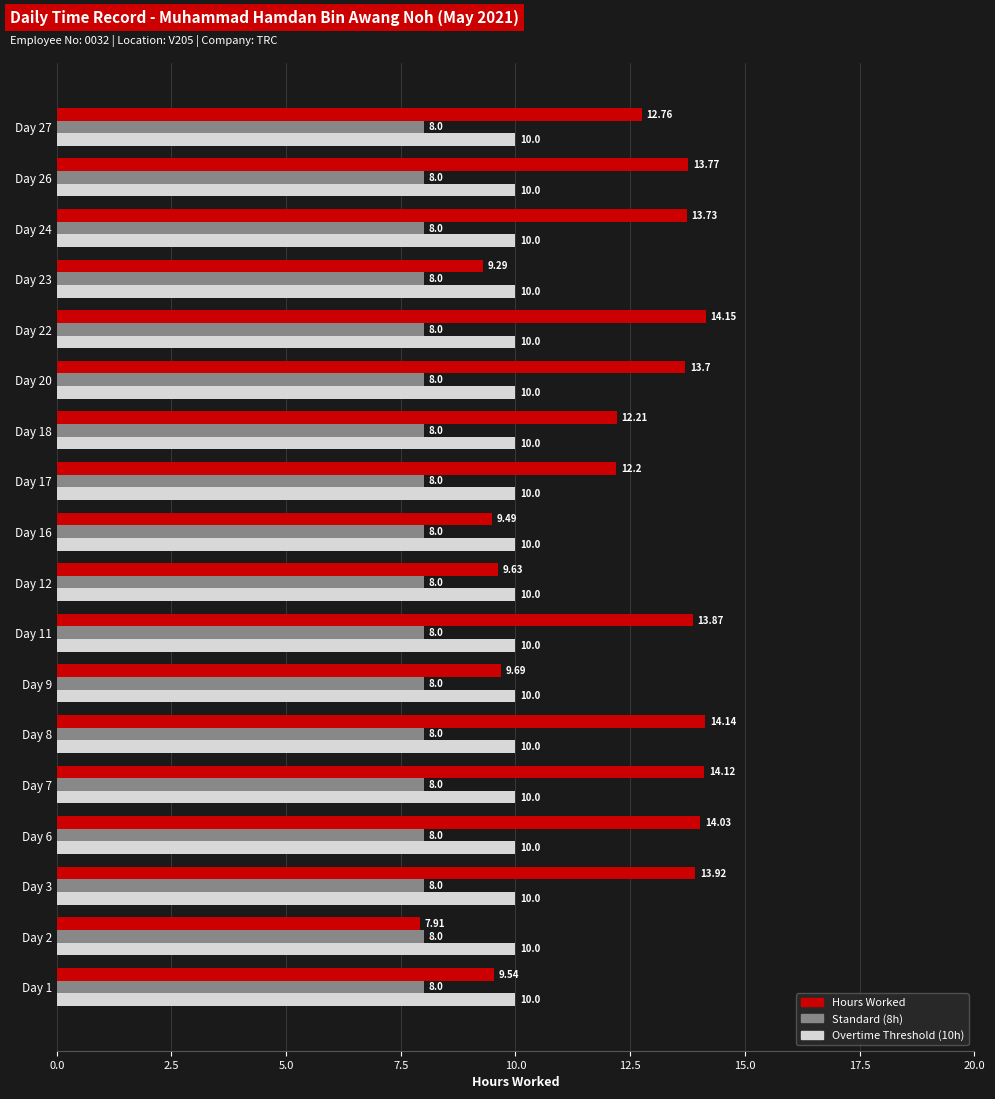

Which label corresponds to the largest value in the chart?

Day 22